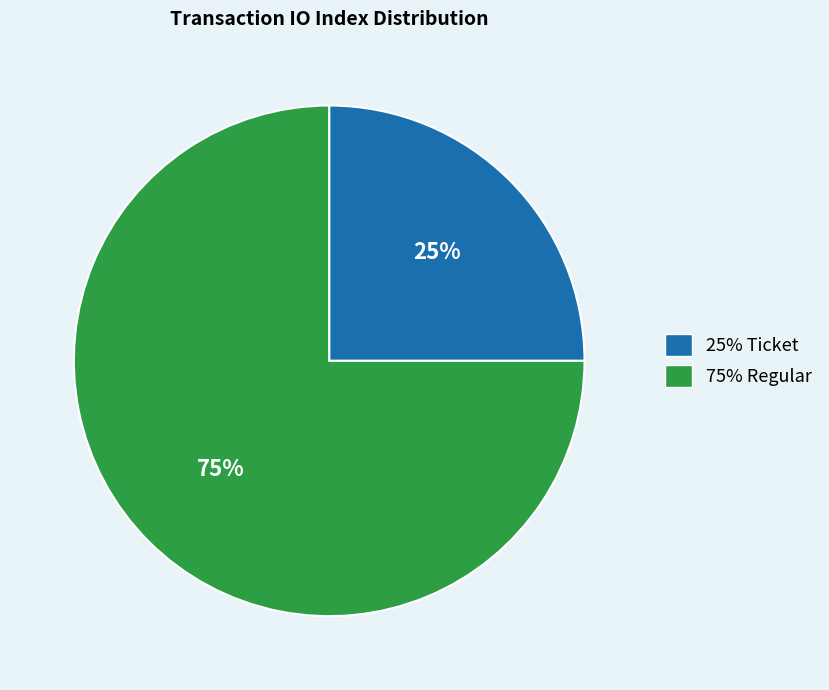

How many segments does this pie chart have?

2